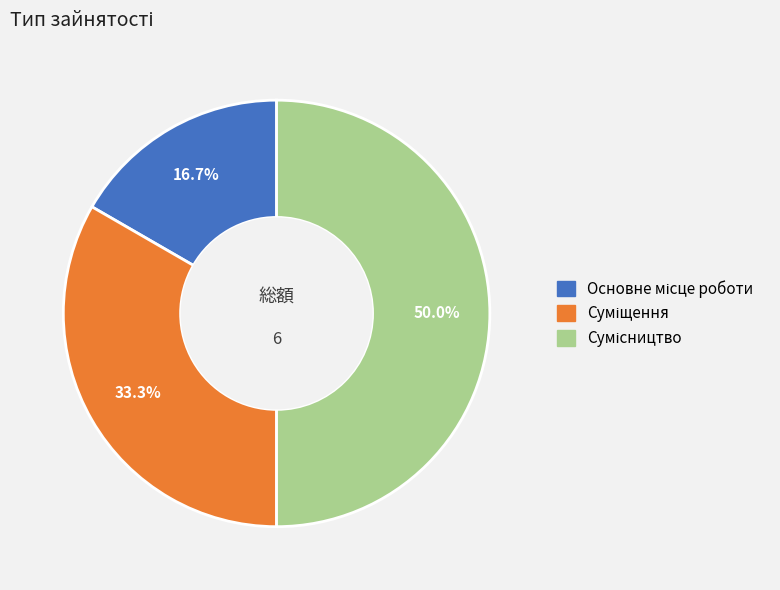

What percentage is NOT represented by Суміщення?

66.7%